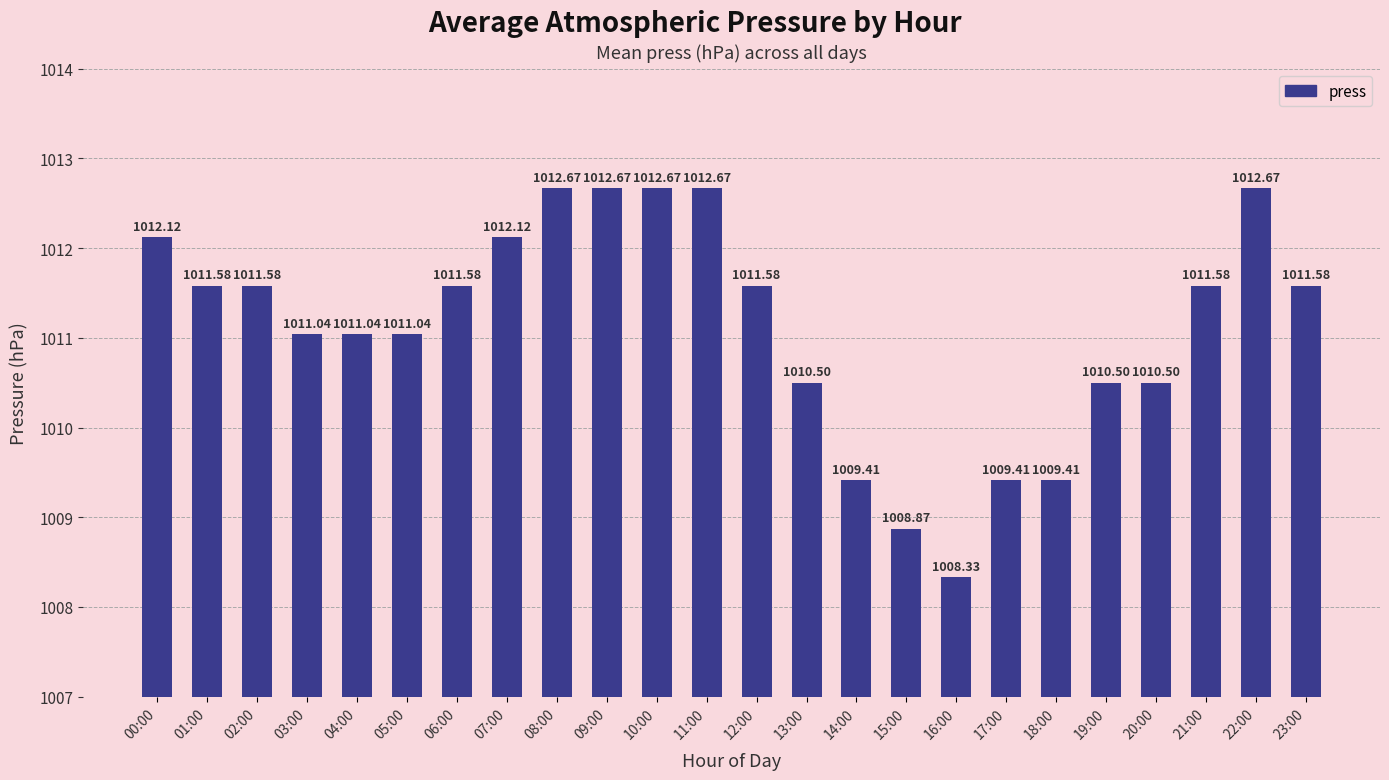

Which label corresponds to the smallest value in the chart?

16:00